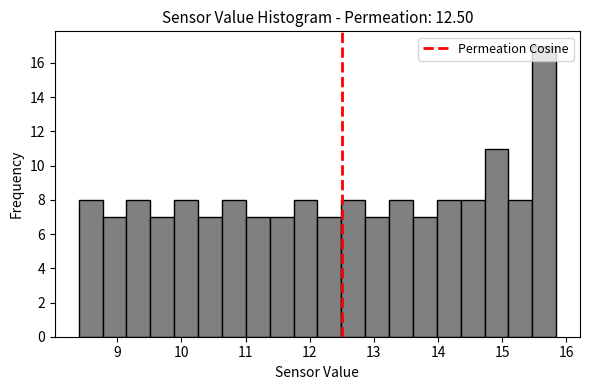

Around what value on the x-axis is the tallest bar? Give the approximate position of its centre, as read against the axis.

15.7